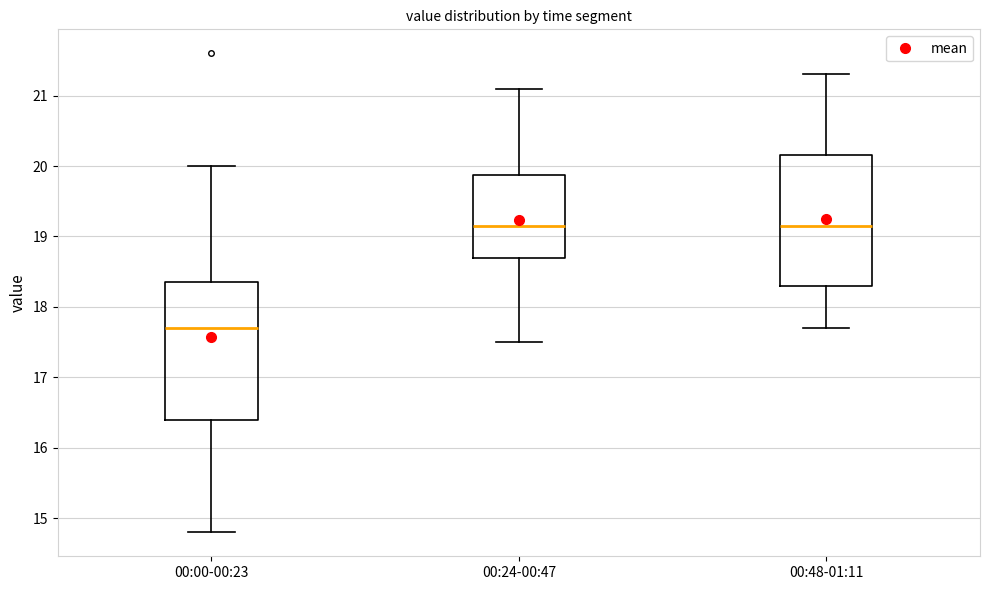

Reading left to right, transcribe this box plot: for each box, give where its median line is, the range the box spans, and where its two whiskers end, as read against the y-axis. The values are not printed on the chart, so give them approximately, as read against the axis.

00:00-00:23: median 17.7, box 16.4 to 18.4, whiskers 14.8 to 20.0
00:24-00:47: median 19.2, box 18.7 to 19.9, whiskers 17.5 to 21.1
00:48-01:11: median 19.2, box 18.3 to 20.2, whiskers 17.7 to 21.3